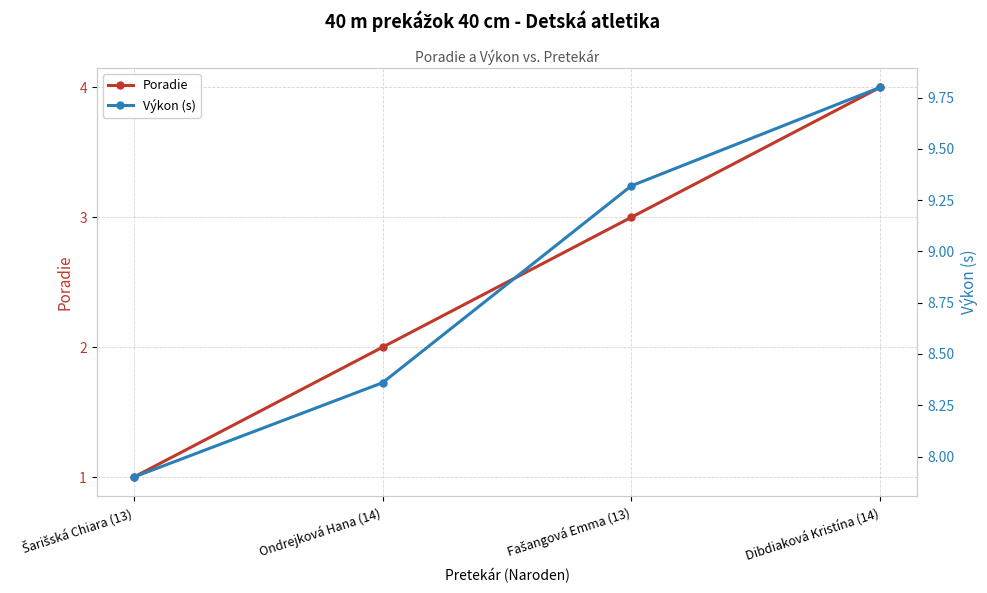

Rank the categories by Výkon (s) value from lowest to highest.

Šarišská Chiara (13), Ondrejková Hana (14), Fašangová Emma (13), Dibdiaková Kristína (14)